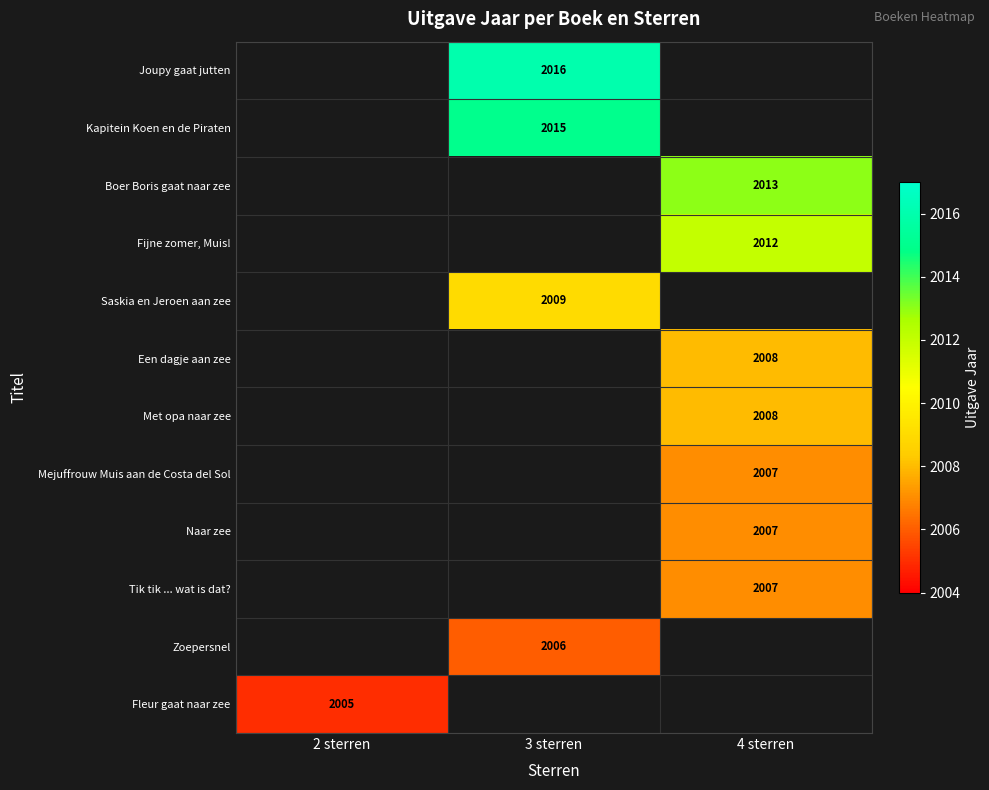

Which label corresponds to the largest value in the chart?

3 sterren